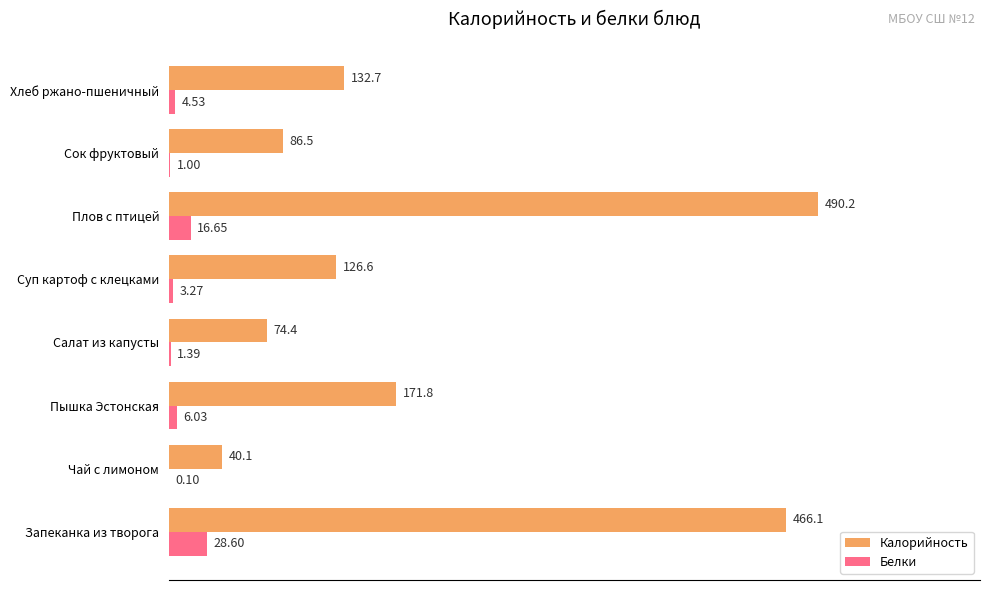

Which series changed the most between Пышка Эстонская and Сок фруктовый?

Калорийность